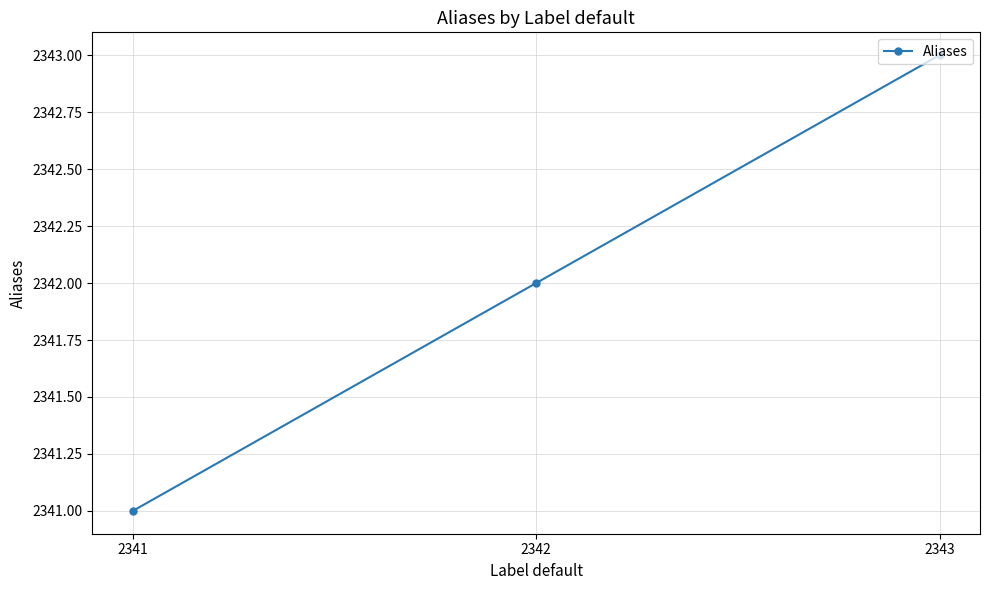

What is the average value?

2342